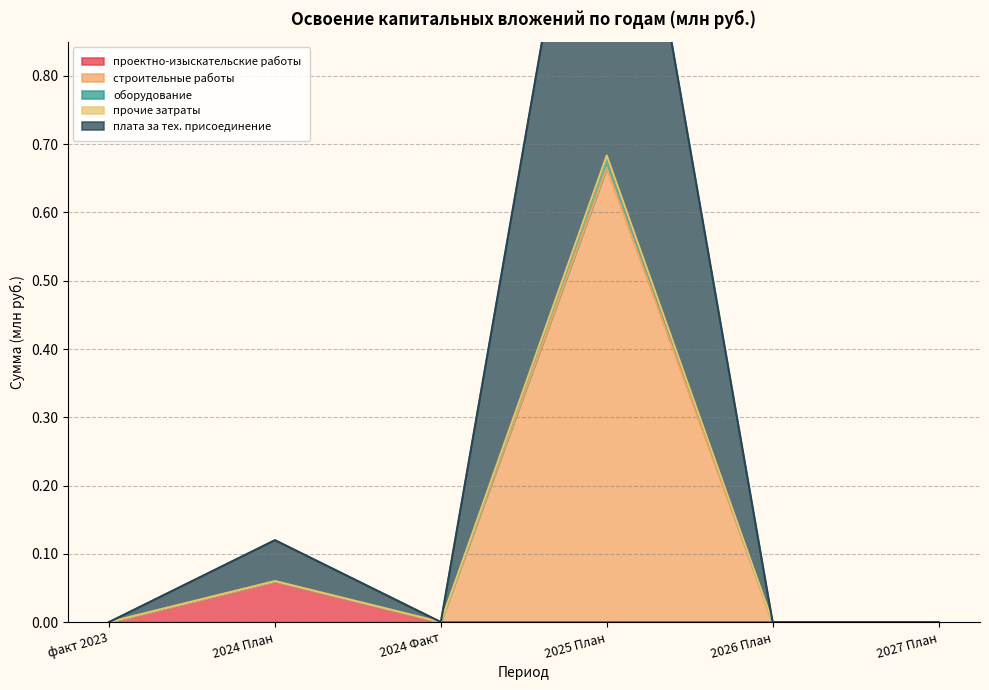

How many data points in проектно-изыскательские работы are above 0?

1